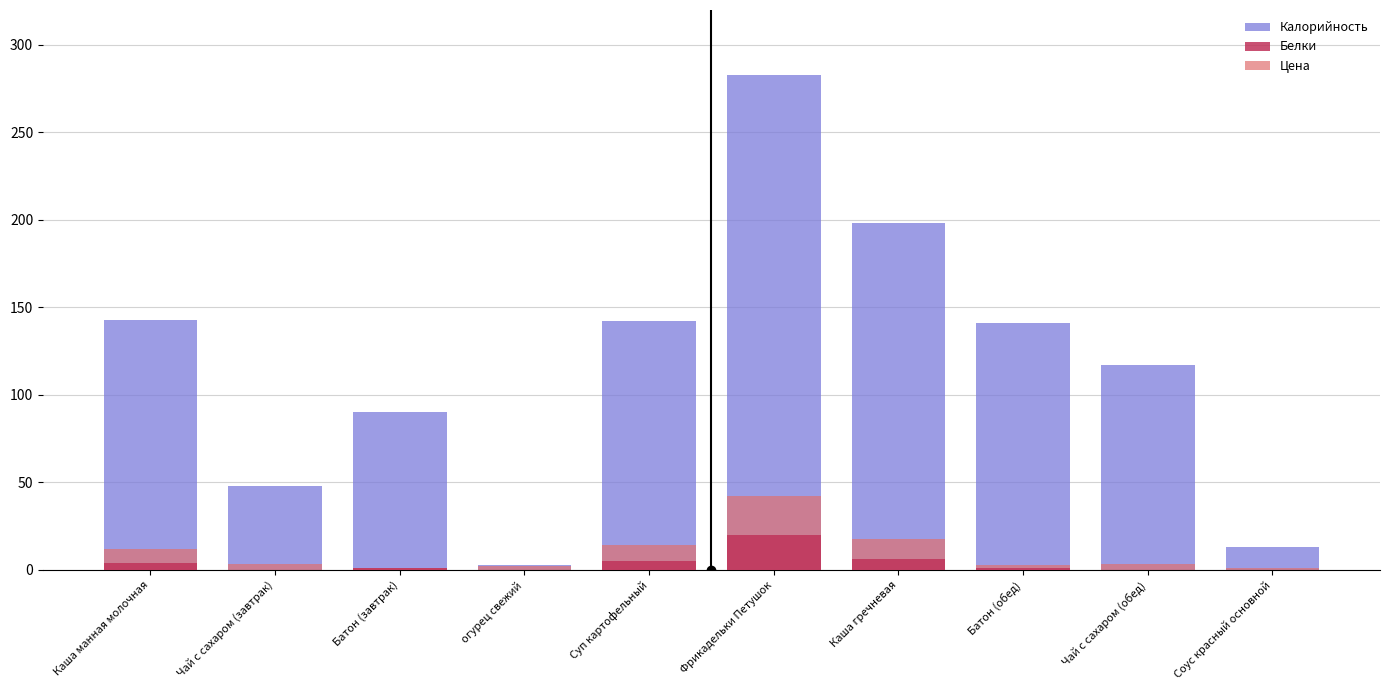

What is the greatest value displayed?

283.0